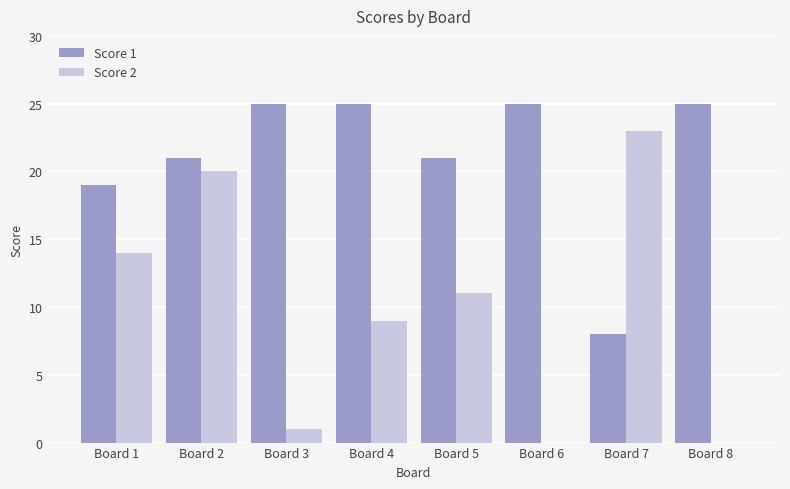

Is the value of Score 1 at Board 1 greater than the value of Score 2 at Board 5?

Yes